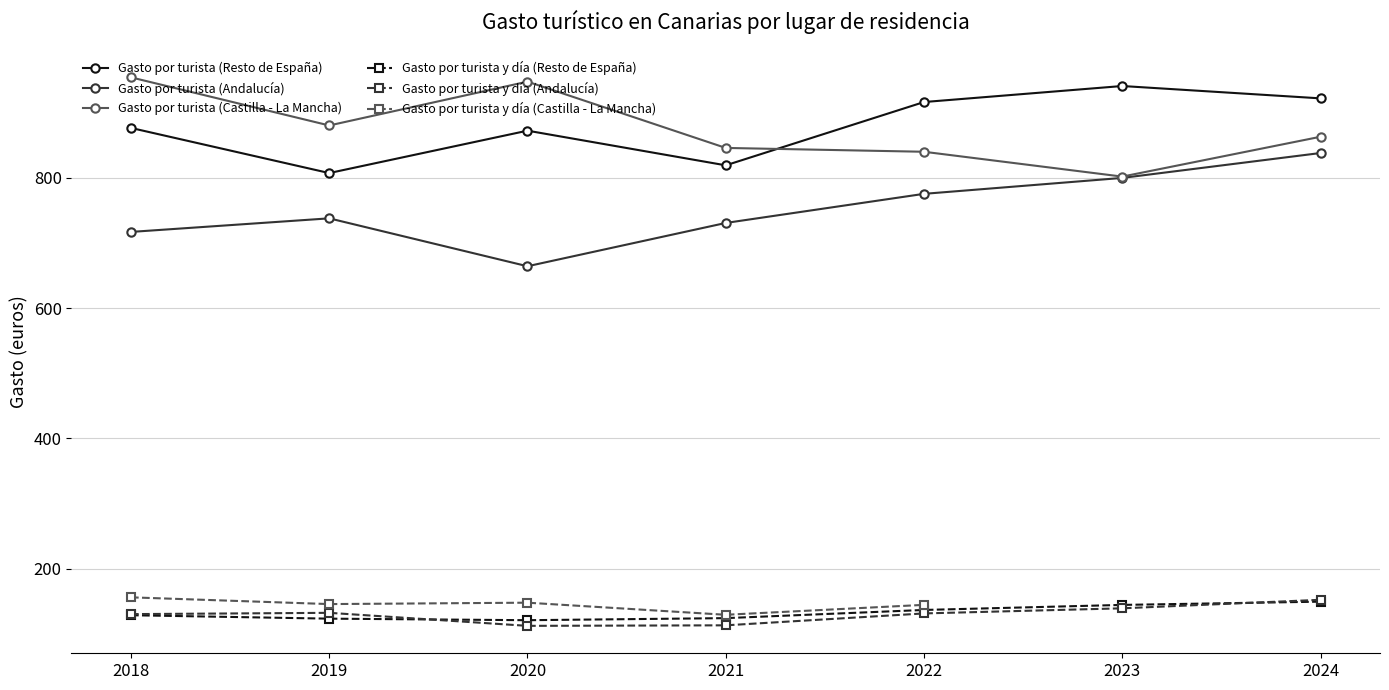

Where is the first local minimum for Gasto por turista (Andalucía)?

2020